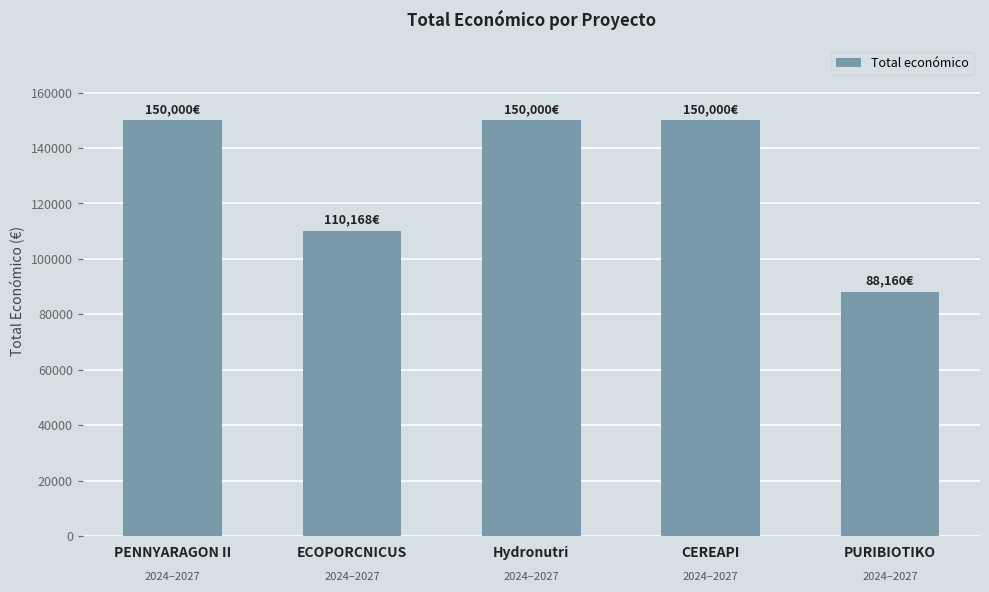

Between CEREAPI and ECOPORCNICUS, which is larger?

CEREAPI